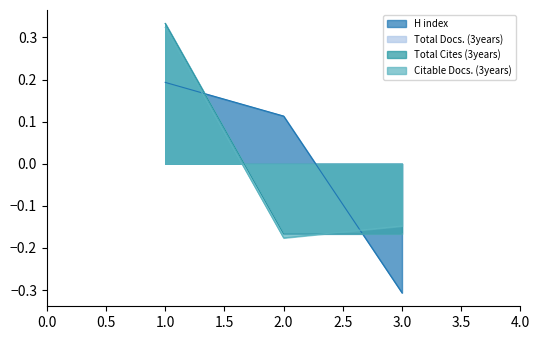

Which series has the largest range (max minus min)?

Total Cites (3years)